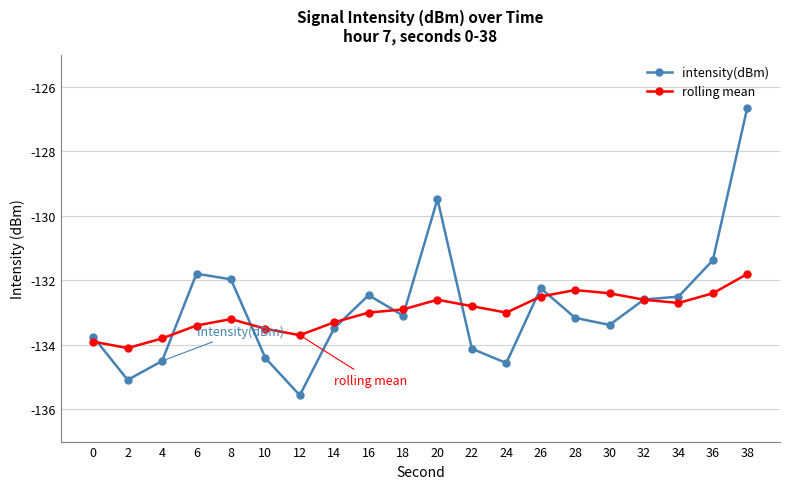

Rank the series by their maximum value, from highest to lowest.

intensity(dBm), rolling mean